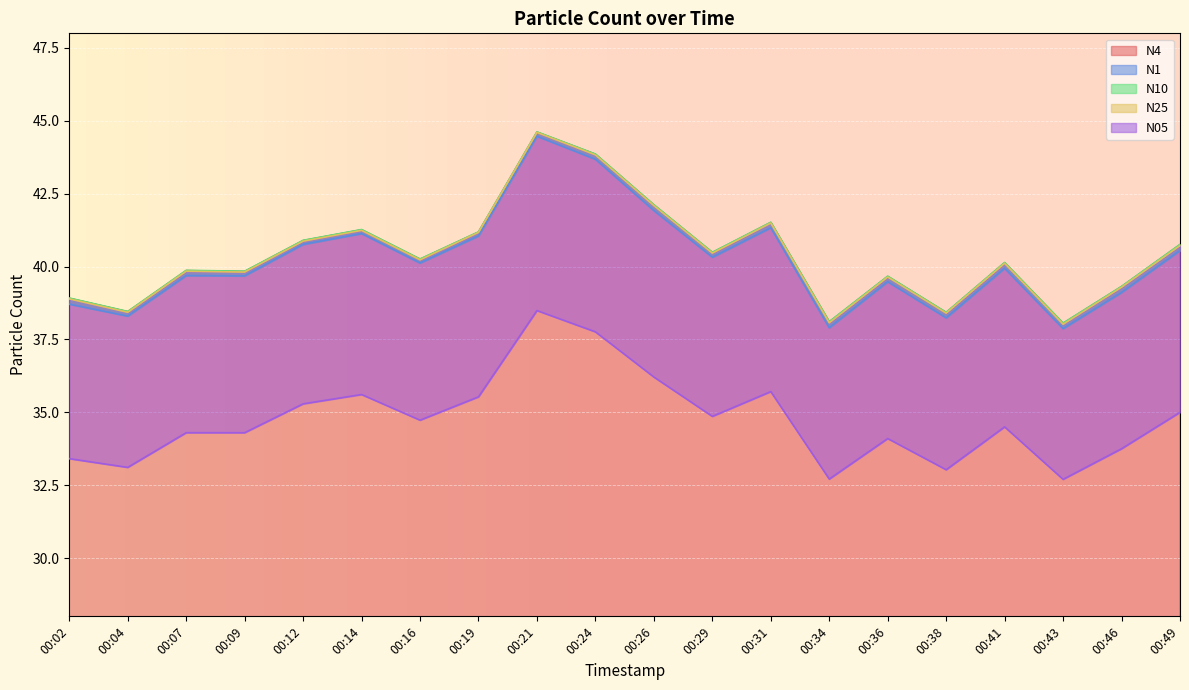

How many data points in N4 are above 40?

11